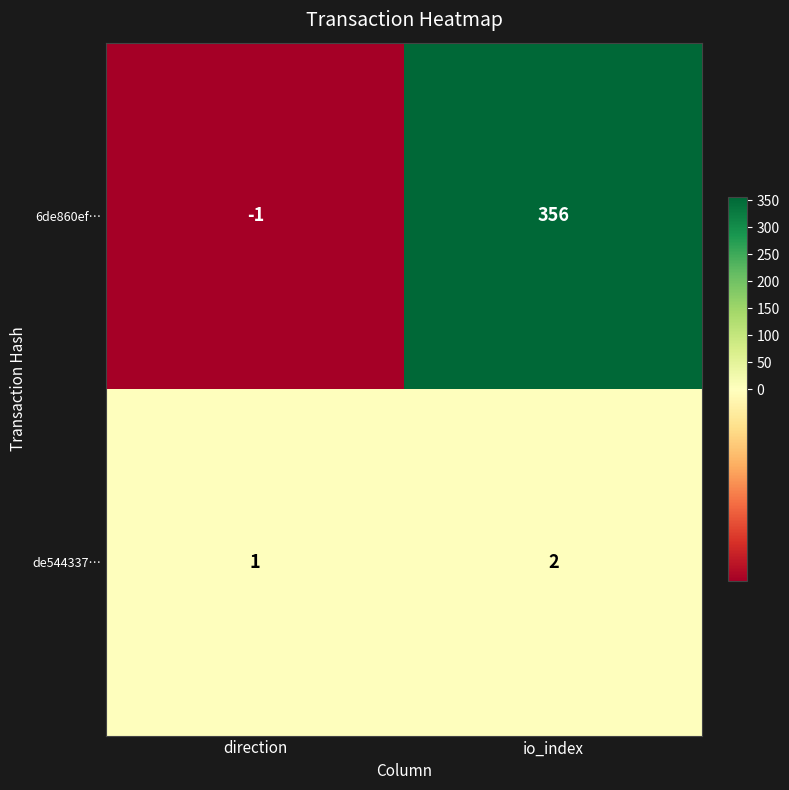

Rank the series by their maximum value, from highest to lowest.

6de860ef…, de544337…